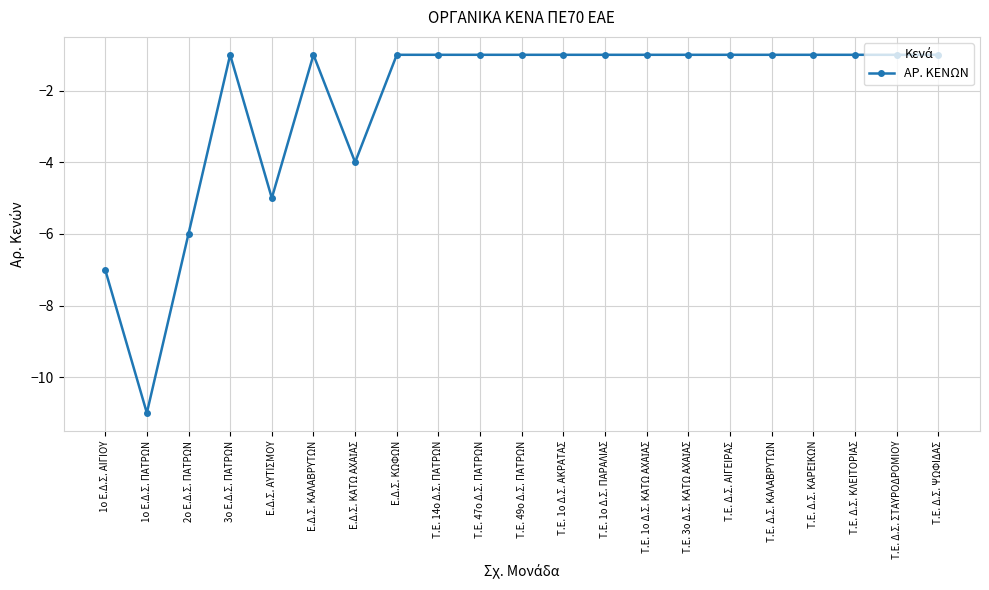

What is the minimum value shown in the chart?

-11